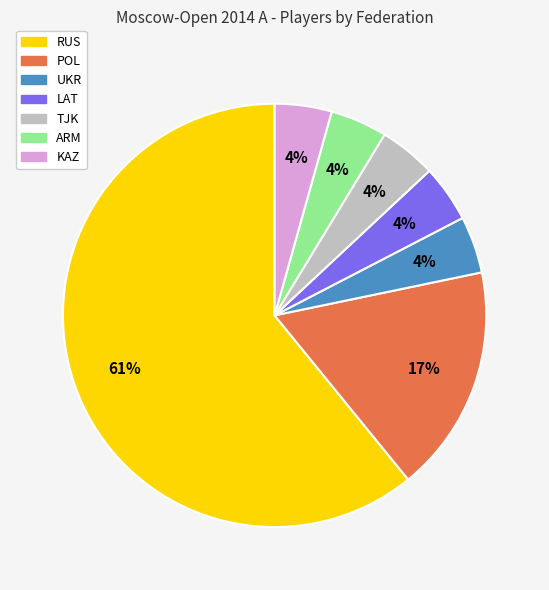

Do KAZ and UKR together represent more than half of the pie?

No